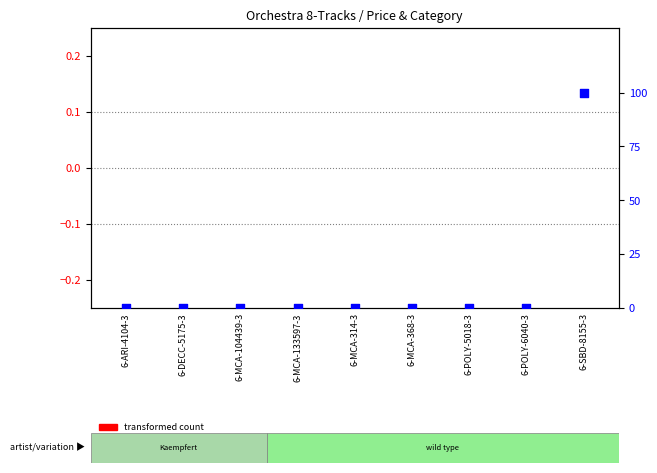

At which category is the sum across all series the highest?

6-SBD-8155-3